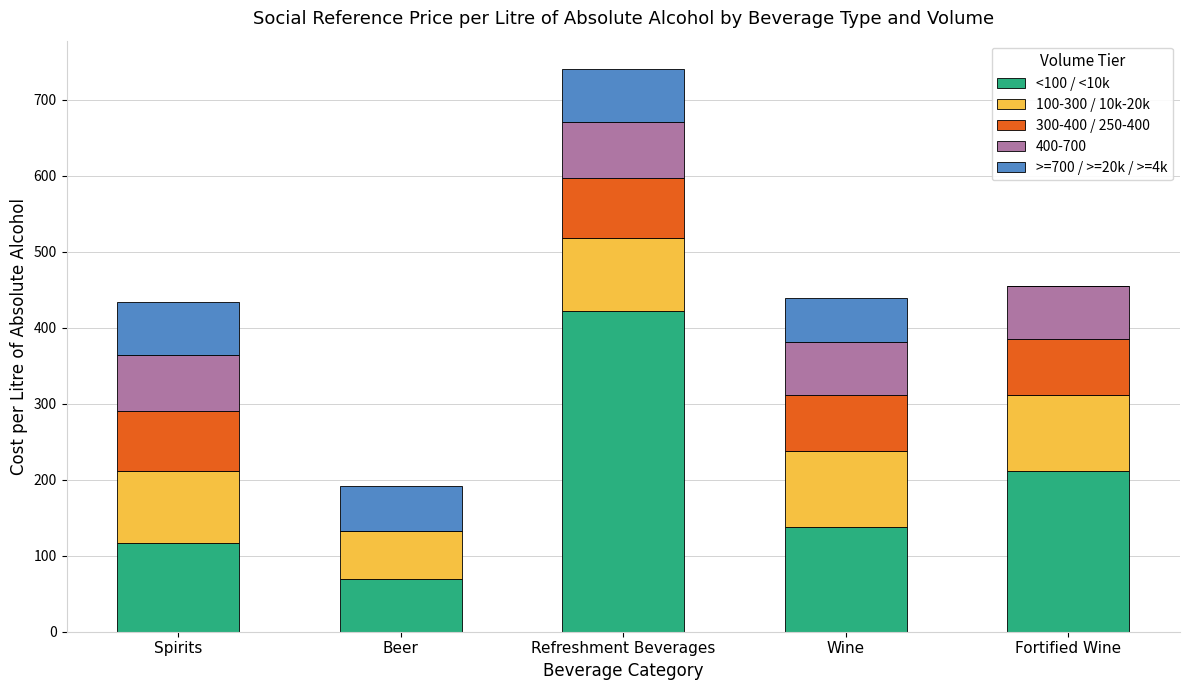

Are the bars horizontal?

No